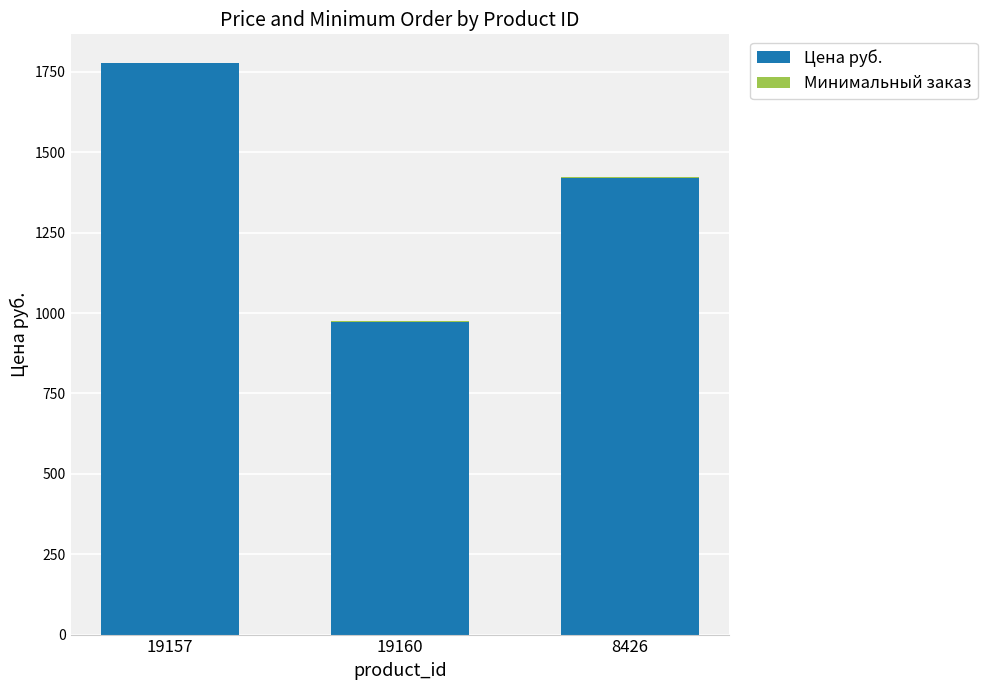

At which category is the sum across all series the highest?

19157